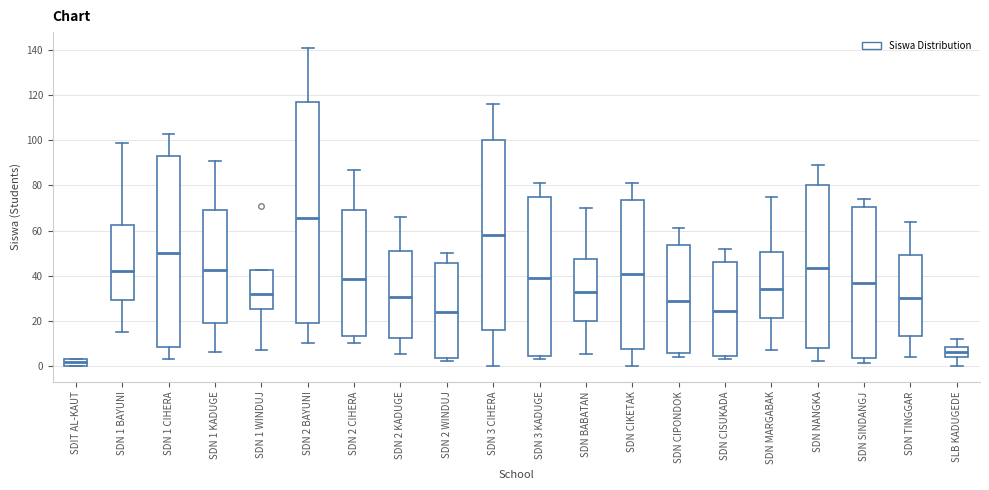

Reading left to right, transcribe this box plot: for each box, give where its median line is, the range the box spans, and where its two whiskers end, as read against the y-axis. The values are not printed on the chart, so give them approximately, as read against the axis.

SDIT AL-KAUT: median 2, box 0 to 4, whiskers 0 to 4
SDN 1 BAYUNI: median 42, box 30 to 62, whiskers 16 to 100
SDN 1 CIHERA: median 50, box 8 to 94, whiskers 4 to 104
SDN 1 KADUGE: median 42, box 18 to 70, whiskers 6 to 92
SDN 1 WINDUJ: median 32, box 26 to 42, whiskers 8 to 42
SDN 2 BAYUNI: median 66, box 20 to 118, whiskers 10 to 142
SDN 2 CIHERA: median 38, box 14 to 70, whiskers 10 to 88
SDN 2 KADUGE: median 30, box 12 to 52, whiskers 6 to 66
SDN 2 WINDUJ: median 24, box 4 to 46, whiskers 2 to 50
SDN 3 CIHERA: median 58, box 16 to 100, whiskers 0 to 116
SDN 3 KADUGE: median 40, box 4 to 76, whiskers 4 (just below the box's lower edge) to 82
SDN BABATAN: median 32, box 20 to 48, whiskers 6 to 70
SDN CIKETAK: median 40, box 8 to 74, whiskers 0 to 82
SDN CIPONDOK: median 28, box 6 to 54, whiskers 4 to 62
SDN CISUKADA: median 24, box 4 to 46, whiskers 4 (just below the box's lower edge) to 52
SDN MARGABAK: median 34, box 22 to 50, whiskers 8 to 76
SDN NANGKA: median 44, box 8 to 80, whiskers 2 to 90
SDN SINDANGJ: median 36, box 4 to 70, whiskers 2 to 74
SDN TINGGAR: median 30, box 14 to 50, whiskers 4 to 64
SLB KADUGEDE: median 6, box 4 to 8, whiskers 0 to 12